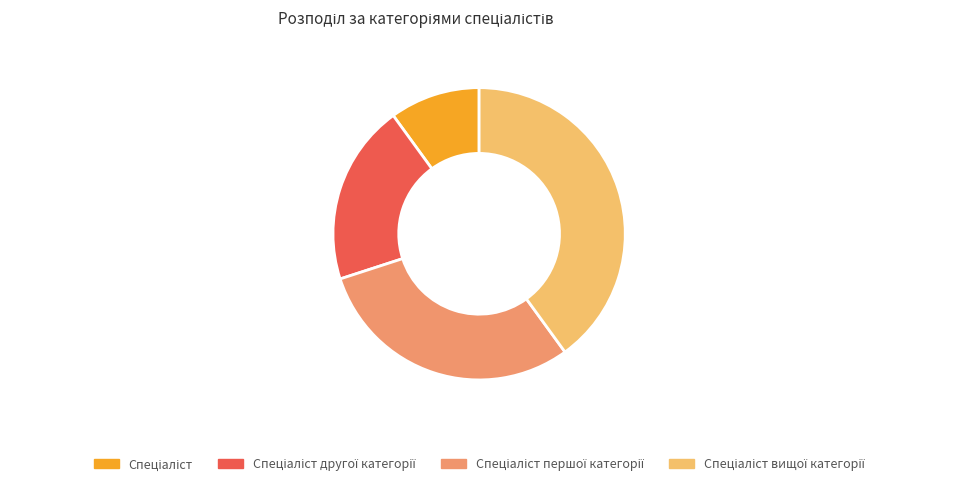

Does any single category account for the majority?

No